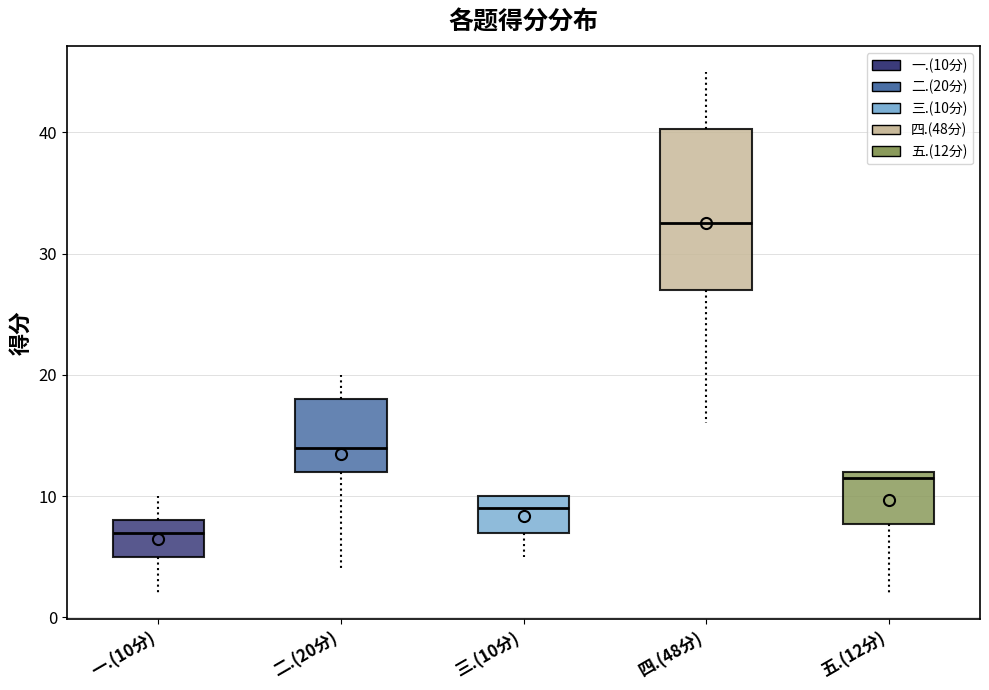

Comparing the boxes themselves (not the whiskers), which one is the tallest?

四.(48分)